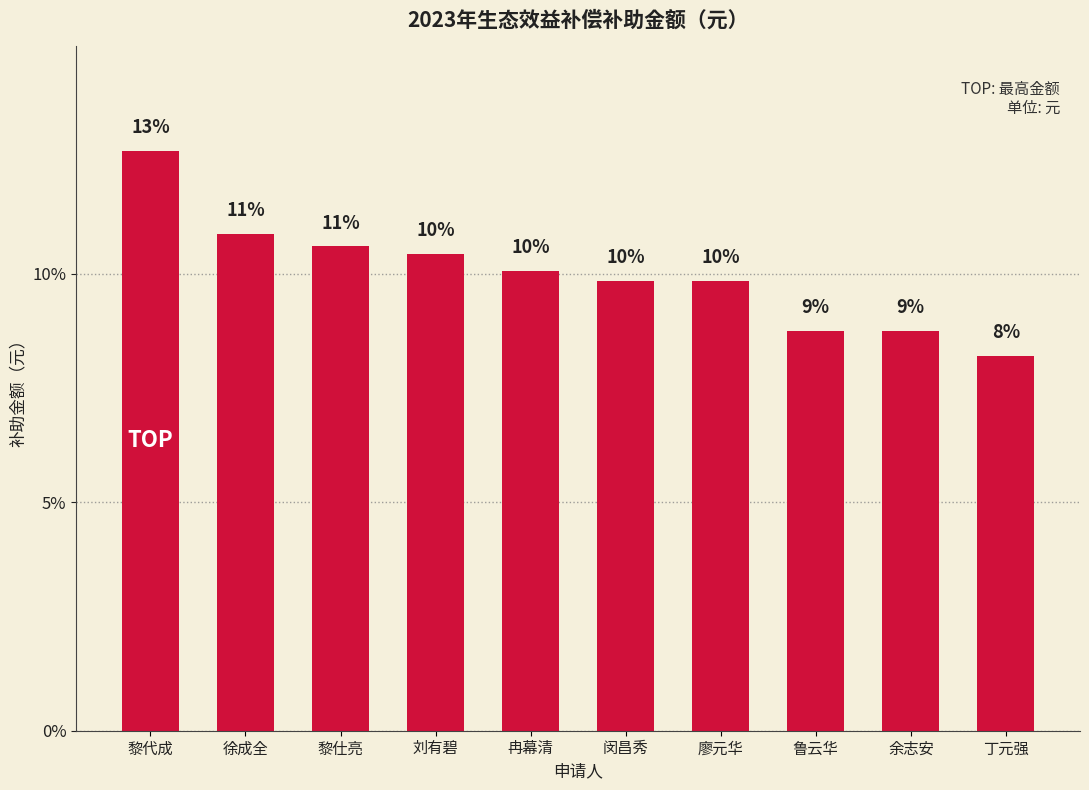

At which category does the chart reach its minimum across all series?

丁元强